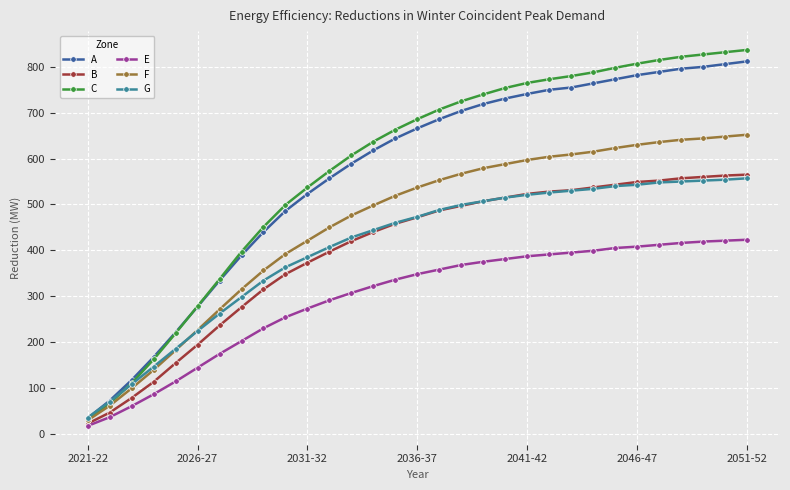

How many distinct data groups are displayed?

6